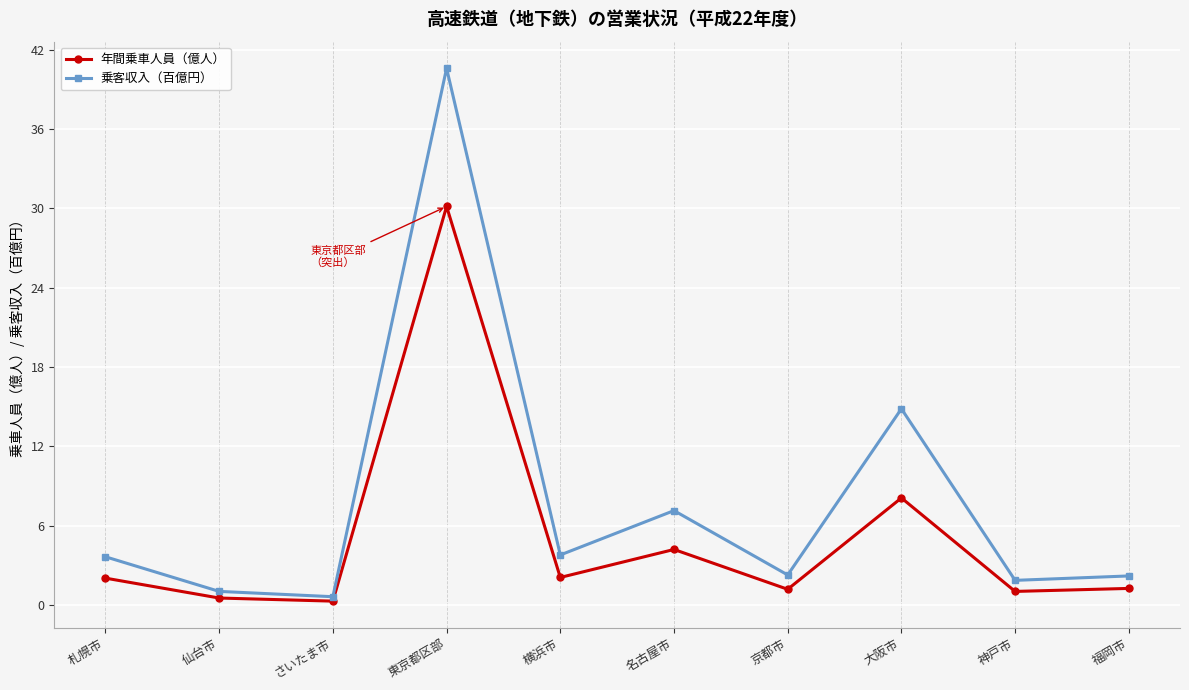

True or false: 年間乗車人員（億人） has more than 2 interior local peaks.

True